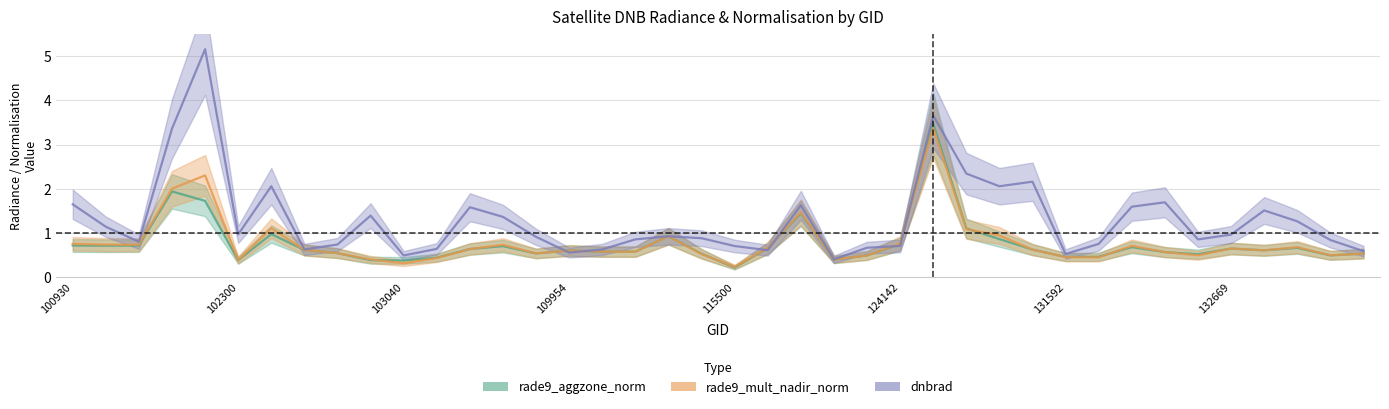

What are all the series names shown in the legend?

rade9_aggzone_norm, rade9_mult_nadir_norm, dnbrad